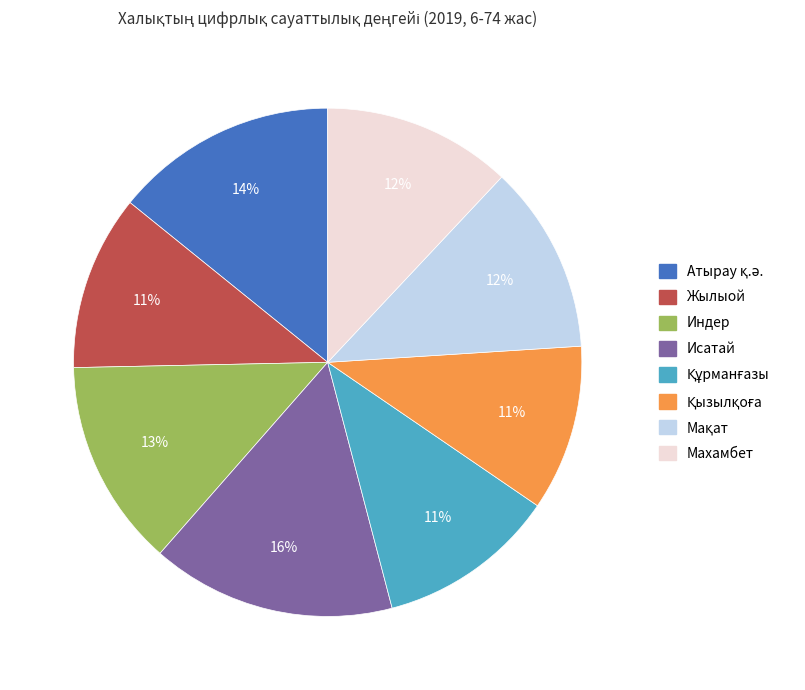

To the nearest percent, what is the difference between the largest and smallest slice percentages?

5%